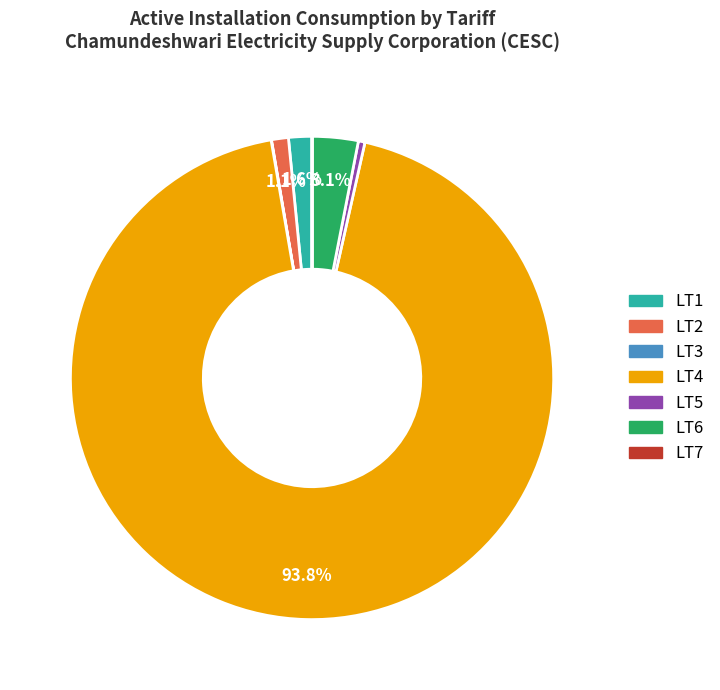

Between LT1 and LT4, which is larger?

LT4